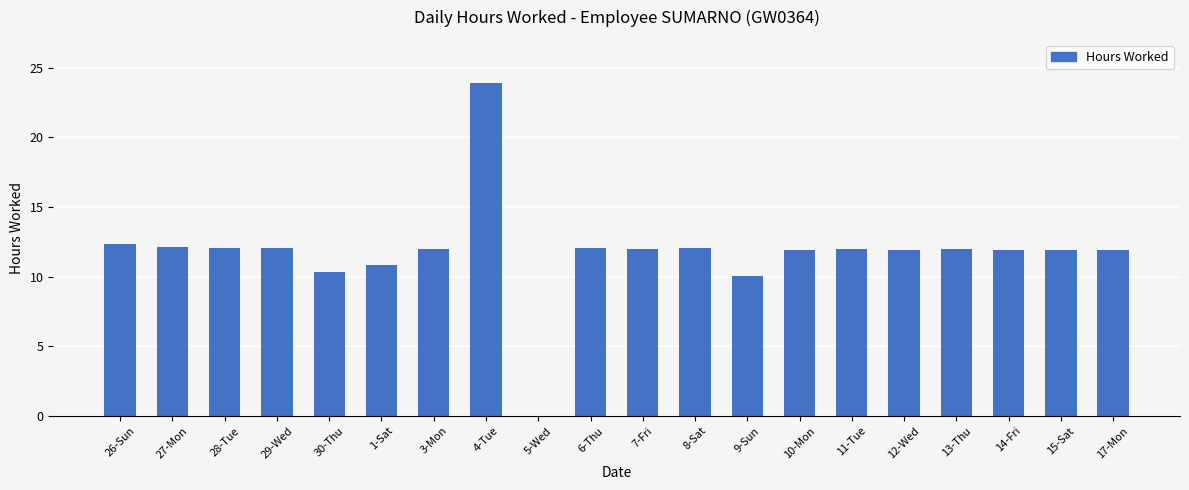

What is the approximate value at 27-Mon?

12.1